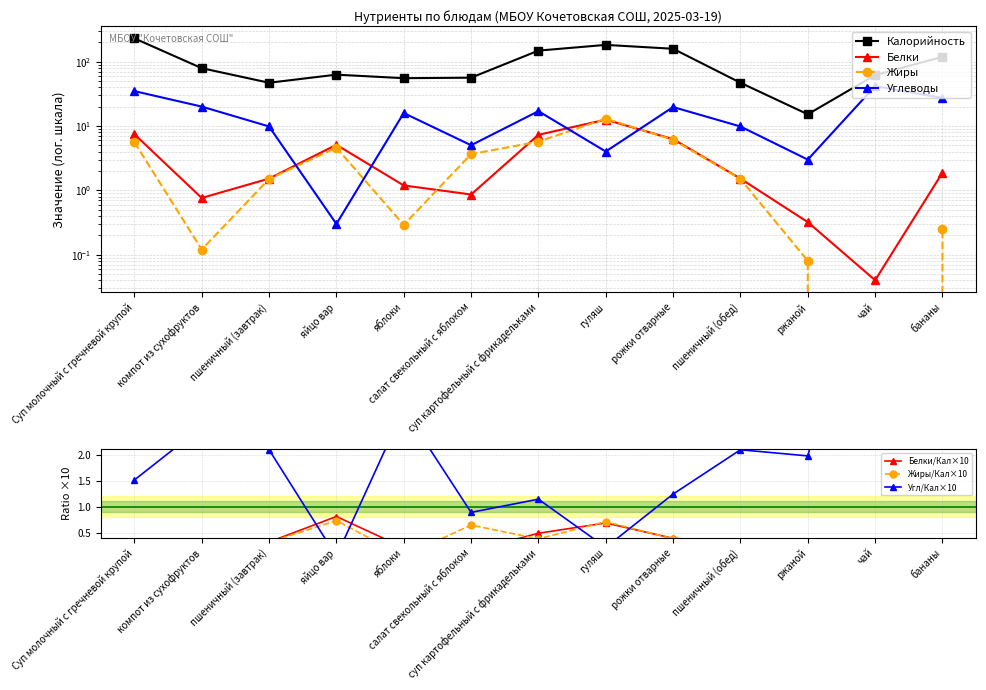

Where is the first local maximum for Белки?

яйцо вар